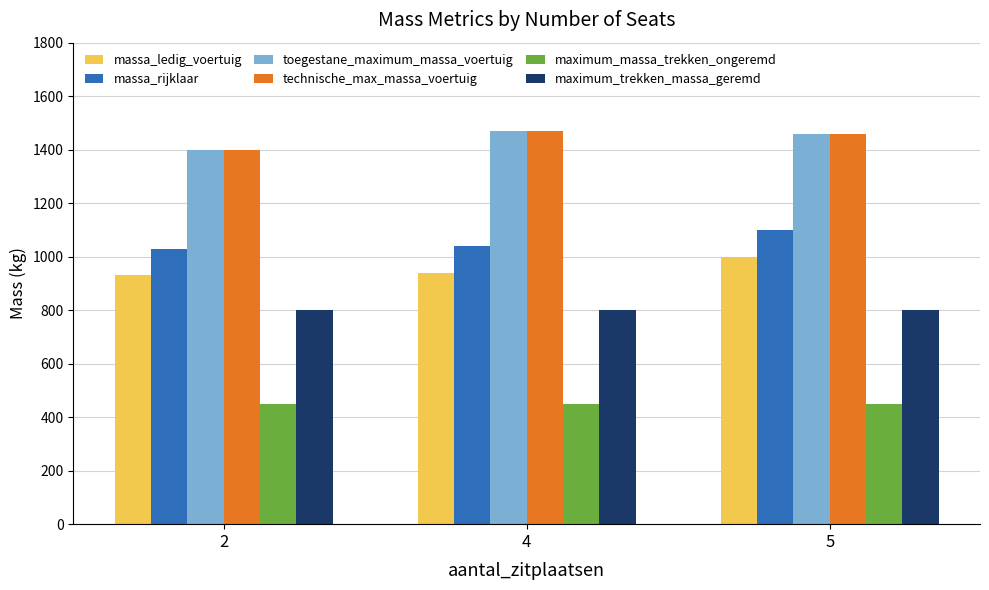

Reading right to left, list all the values displayed in this chart.

massa_ledig_voertuig: 5=1000	4=940	2=930
massa_rijklaar: 5=1100	4=1040	2=1030
toegestane_maximum_massa_voertuig: 5=1460	4=1470	2=1400
technische_max_massa_voertuig: 5=1460	4=1470	2=1400
maximum_massa_trekken_ongeremd: 5=450	4=450	2=450
maximum_trekken_massa_geremd: 5=800	4=800	2=800